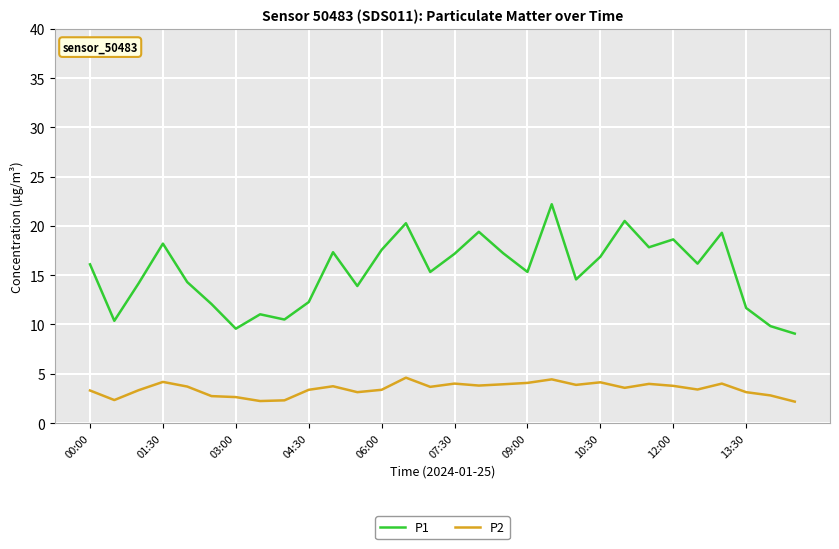

True or false: P1 has more than 2 points higher than both neighbors.

True